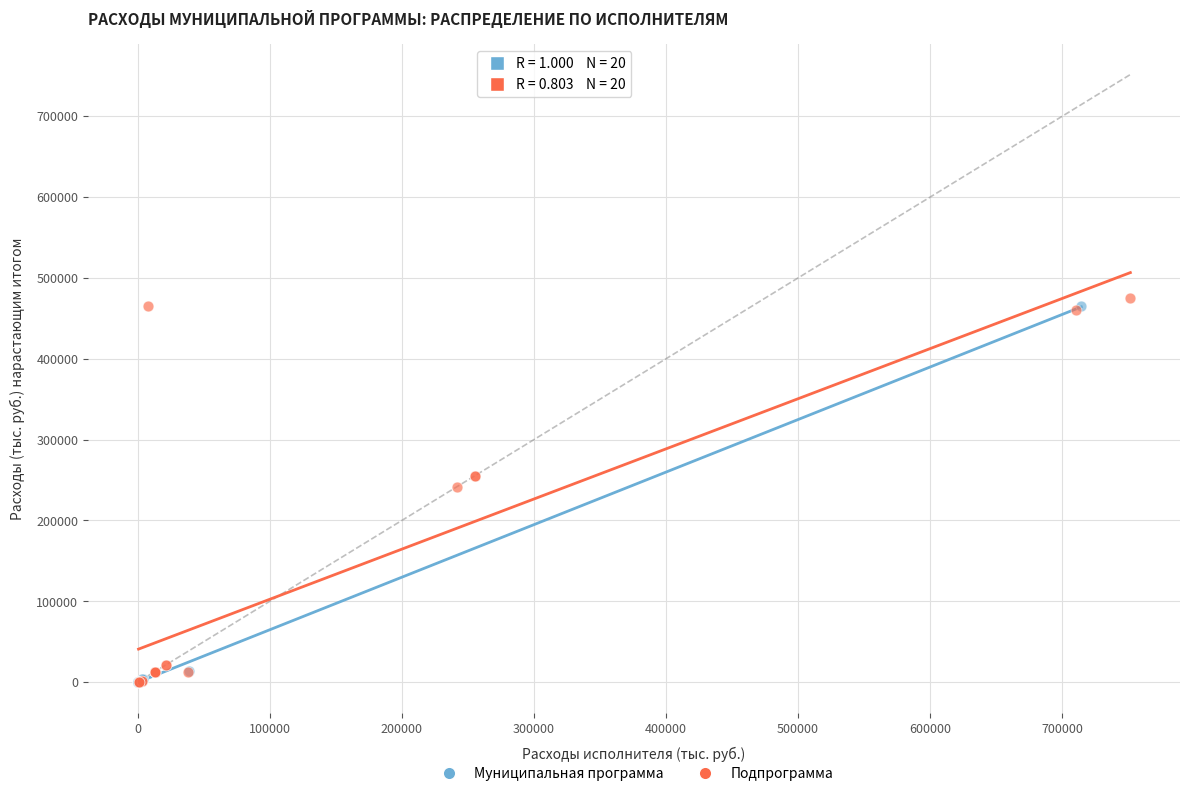

Which series contains the highest Y value?

Подпрограмма